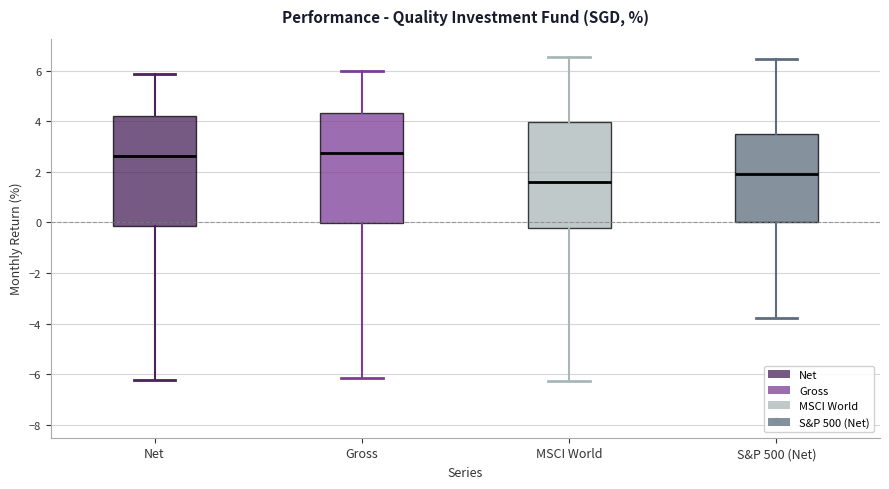

Reading left to right, transcribe this box plot: for each box, give where its median line is, the range the box spans, and where its two whiskers end, as read against the y-axis. The values are not printed on the chart, so give them approximately, as read against the axis.

Net: median 2.6, box -0.2 to 4.2, whiskers -6.2 to 5.8
Gross: median 2.8, box 0.0 to 4.4, whiskers -6.2 to 6.0
MSCI World: median 1.6, box -0.2 to 4.0, whiskers -6.2 to 6.6
S&P 500 (Net): median 2.0, box 0.0 to 3.4, whiskers -3.8 to 6.4